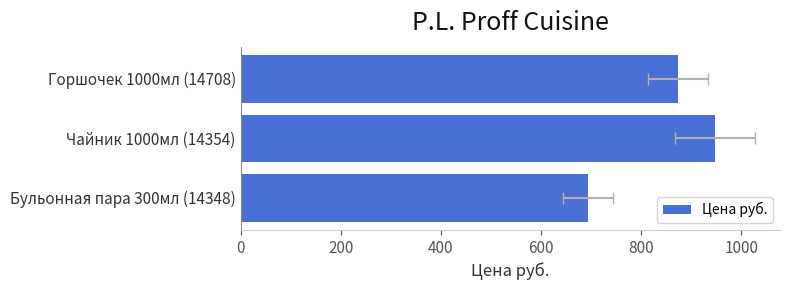

How many distinct data groups are displayed?

1